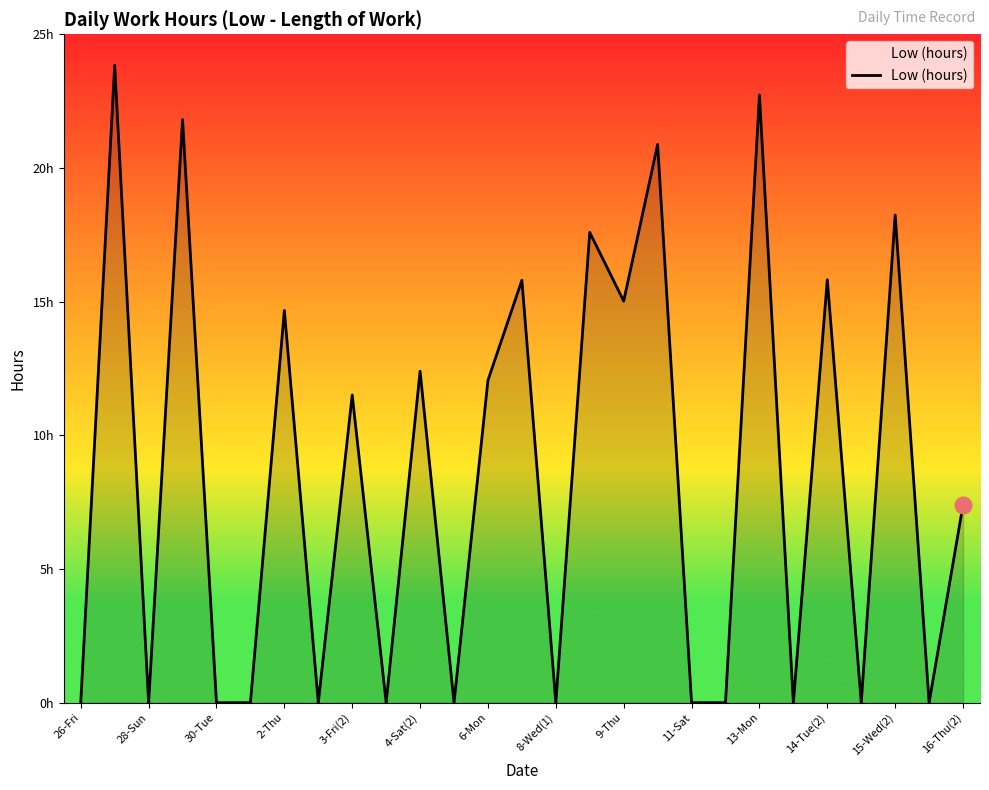

Reading left to right, list all the values displayed in this chart.

0.0	23.8	0.0	21.8	0.0	0.0	14.7	0.0	11.5	0.0	12.4	0.0	12.1	15.8	0.0	17.6	15.0	20.9	0.0	0.0	22.7	0.0	15.8	0.0	18.2	0.0	7.4